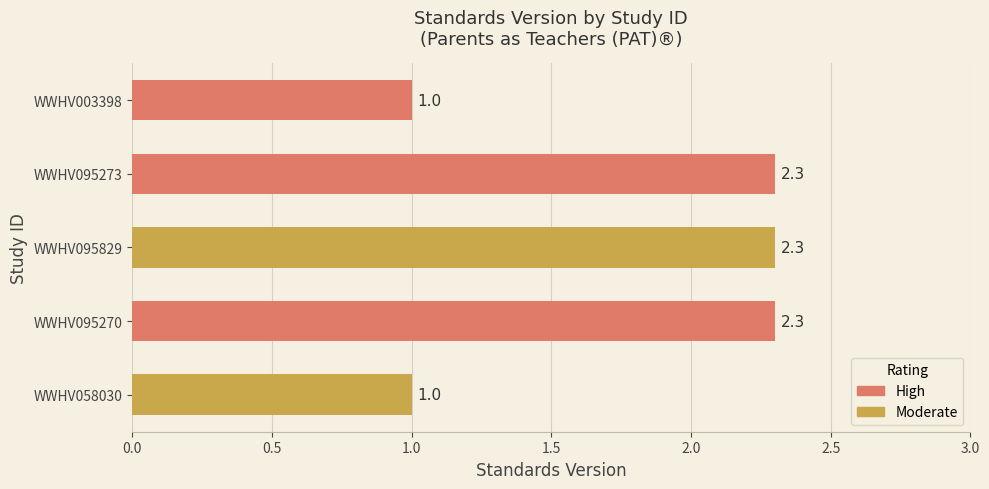

What is the smallest value displayed?

1.0